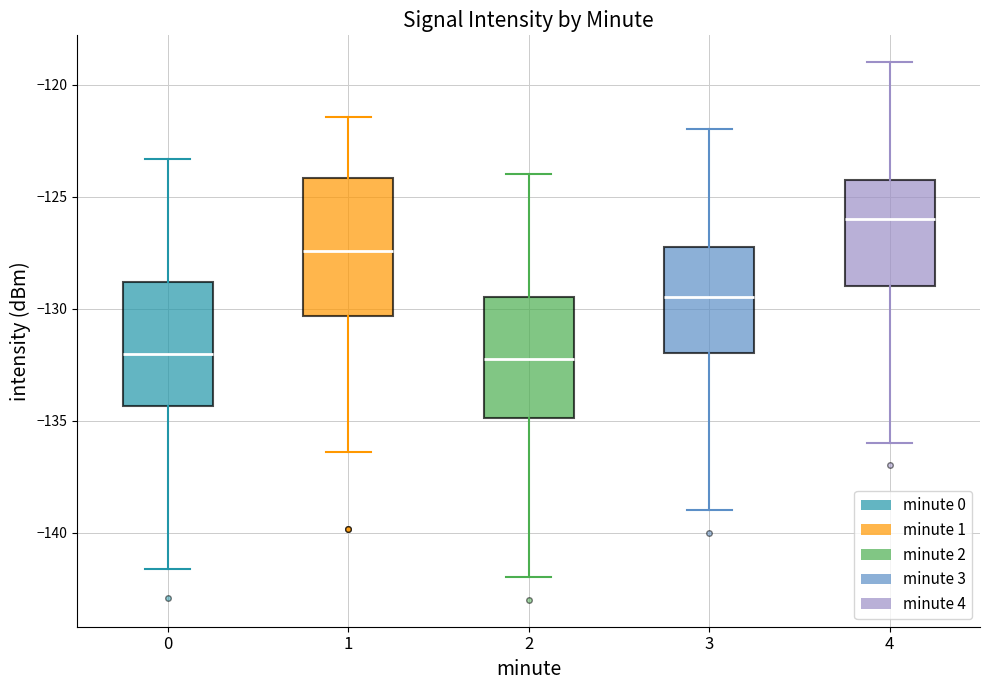

Where is the lower edge of the box at x = 0 on the y-axis? The values are not printed on the chart, so give them approximately, as read against the axis.

-134.5